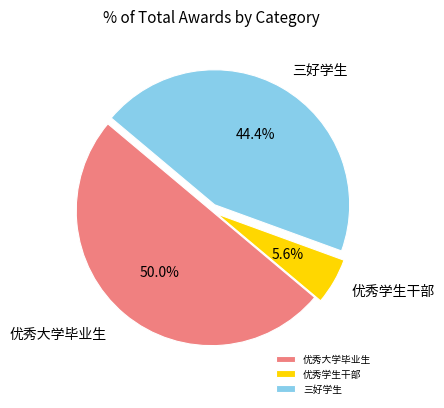

Which slice is the smallest?

优秀学生干部